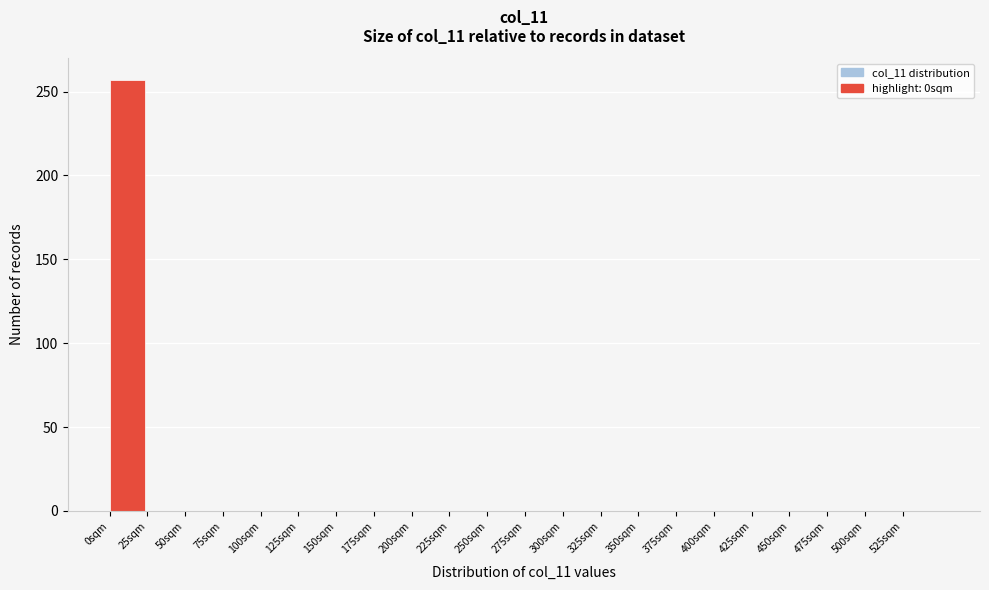

Reading left to right, transcribe this chart: for each bar, give the range it covers on the x-axis and its height. The values are not printed on the chart, so give them approximately, as read against the axis.

0 to 25: 255
25 to 50: 0
50 to 75: 0
75 to 100: 0
100 to 125: 0
125 to 150: 0
150 to 175: 0
175 to 200: 0
200 to 225: 0
225 to 250: 0
250 to 275: 0
275 to 300: 0
300 to 325: 0
325 to 350: 0
350 to 375: 0
375 to 400: 0
400 to 425: 0
425 to 450: 0
450 to 475: 0
475 to 500: 0
500 to 525: 0
525 to 550: 0